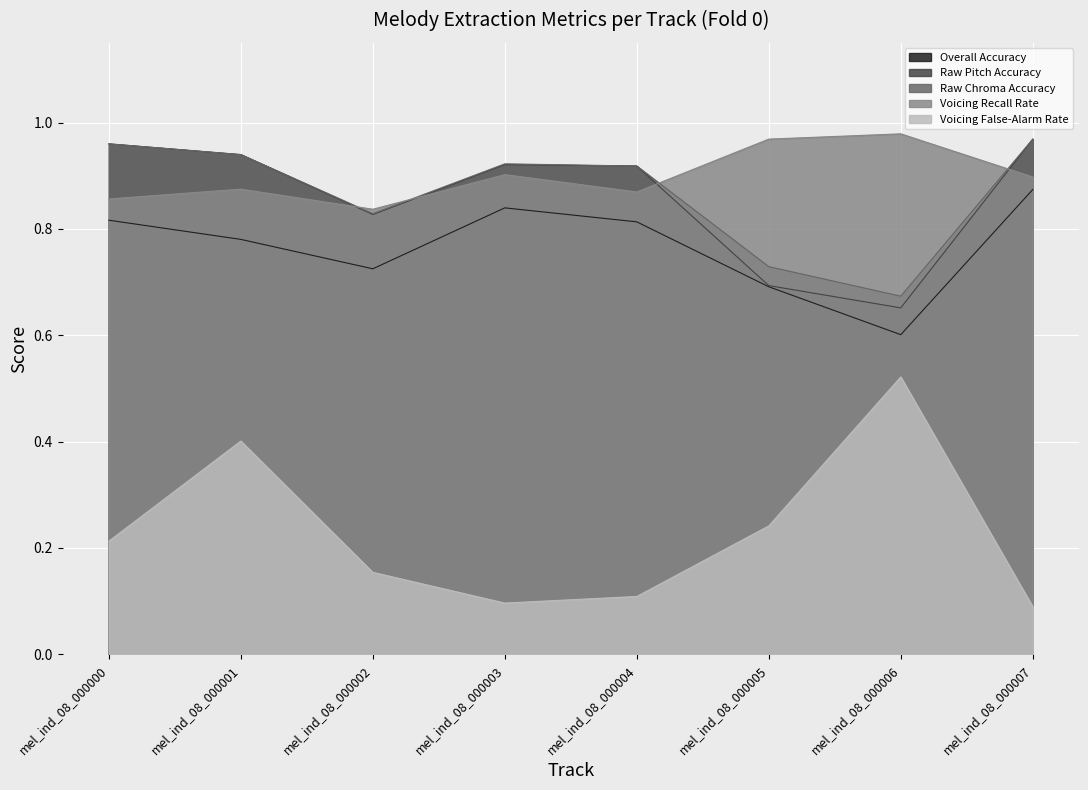

True or false: Raw Pitch Accuracy has a value of 0.4 at mel_ind_08_000001.

False